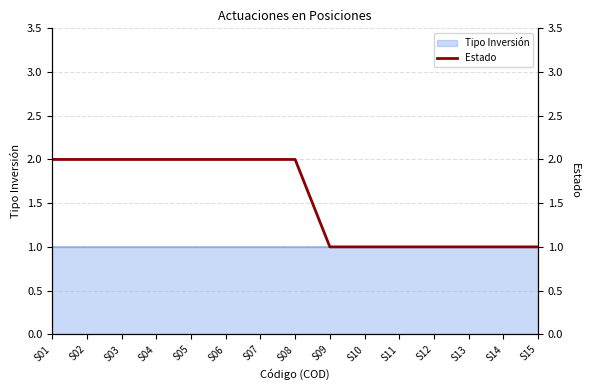

At which label is the value closest to 1?

S09